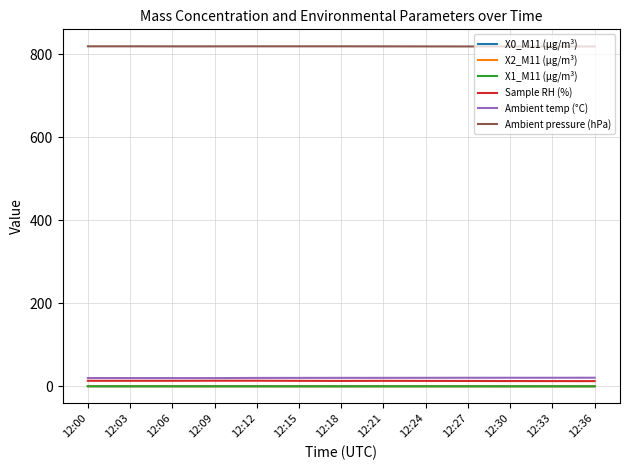

Which series has the largest total across all categories?

Ambient pressure (hPa)